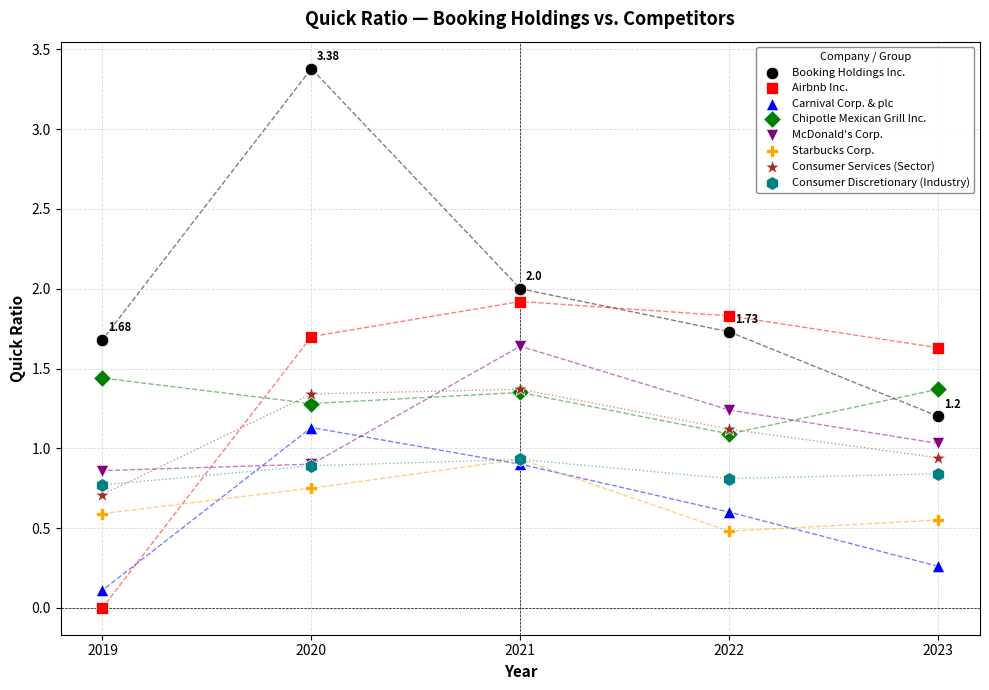

What are all the series names shown in the legend?

Booking Holdings Inc., Airbnb Inc., Carnival Corp. & plc, Chipotle Mexican Grill Inc., McDonald's Corp., Starbucks Corp., Consumer Services (Sector), Consumer Discretionary (Industry)